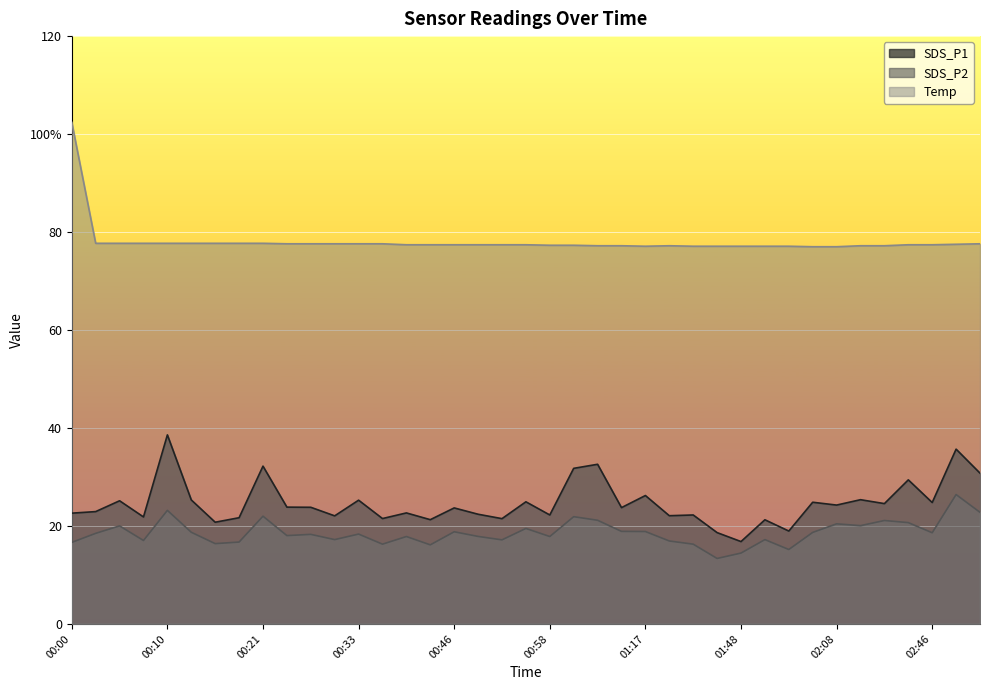

How many lines are shown in the chart?

3